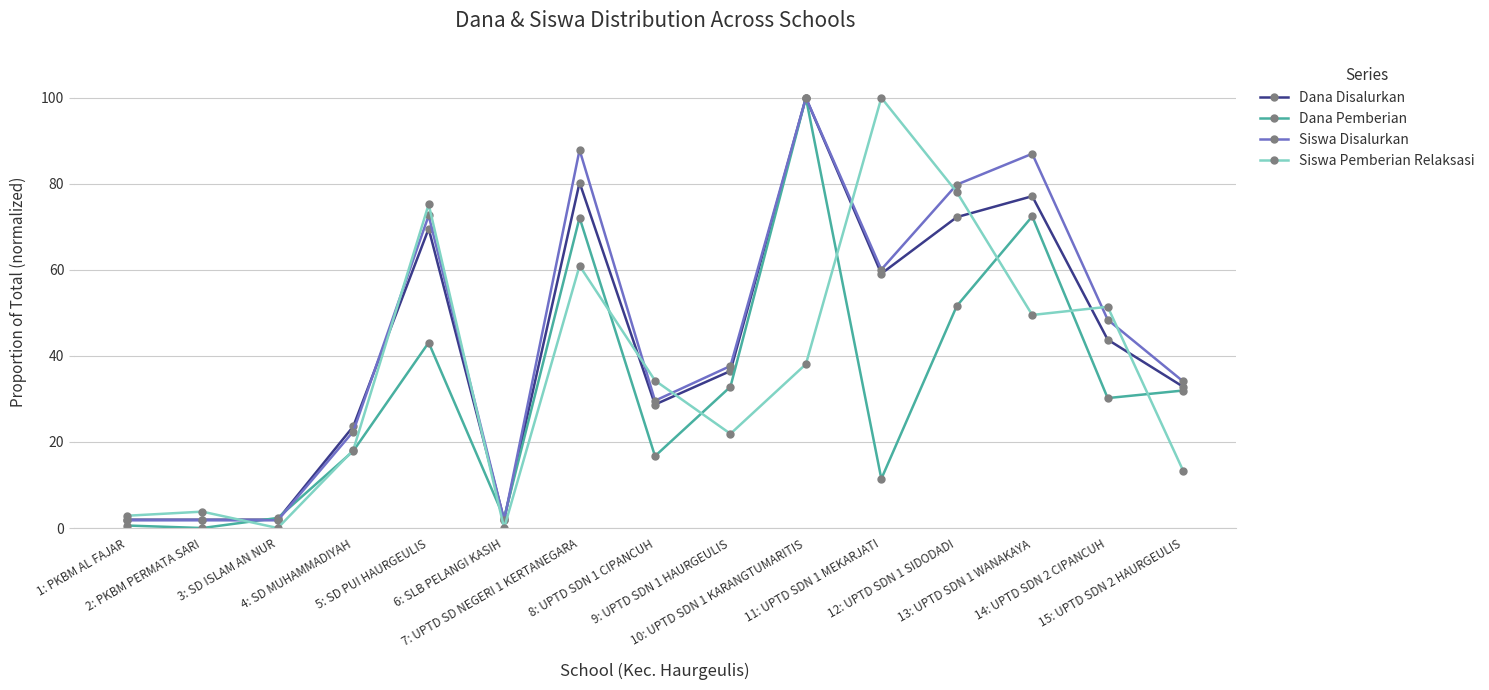

List the series in order of their overall mean, lowest first.

Dana Pemberian, Siswa Pemberian Relaksasi, Dana Disalurkan, Siswa Disalurkan